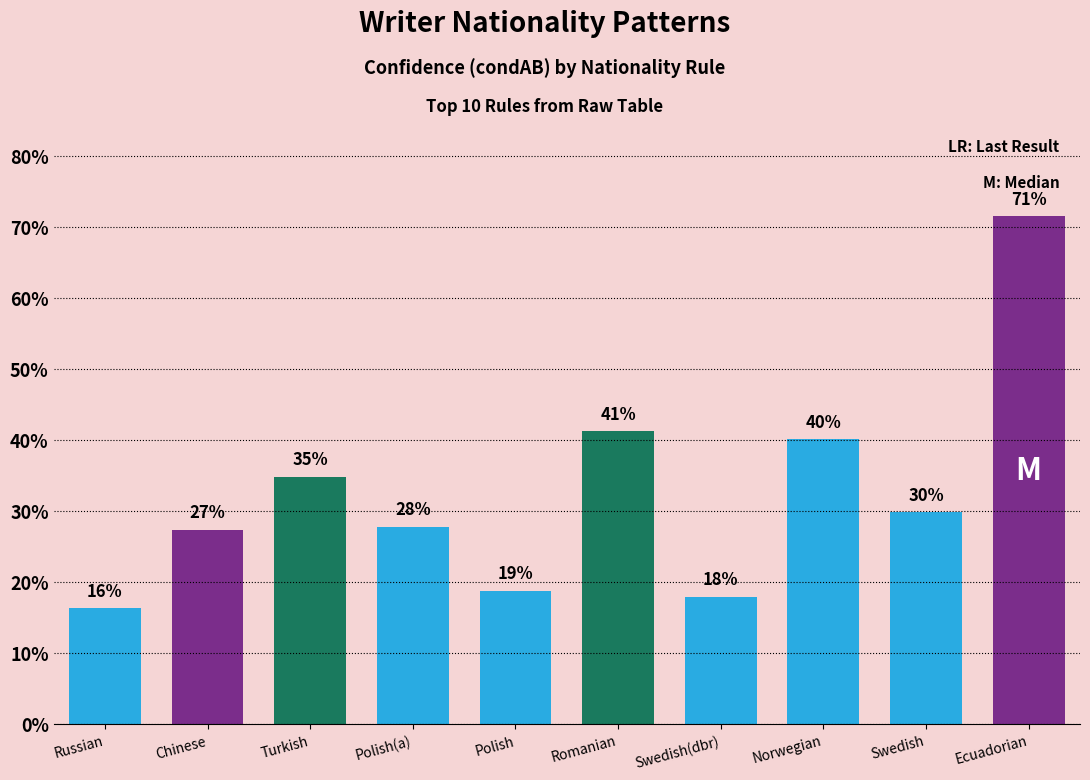

Does the chart contain stacked bars?

No